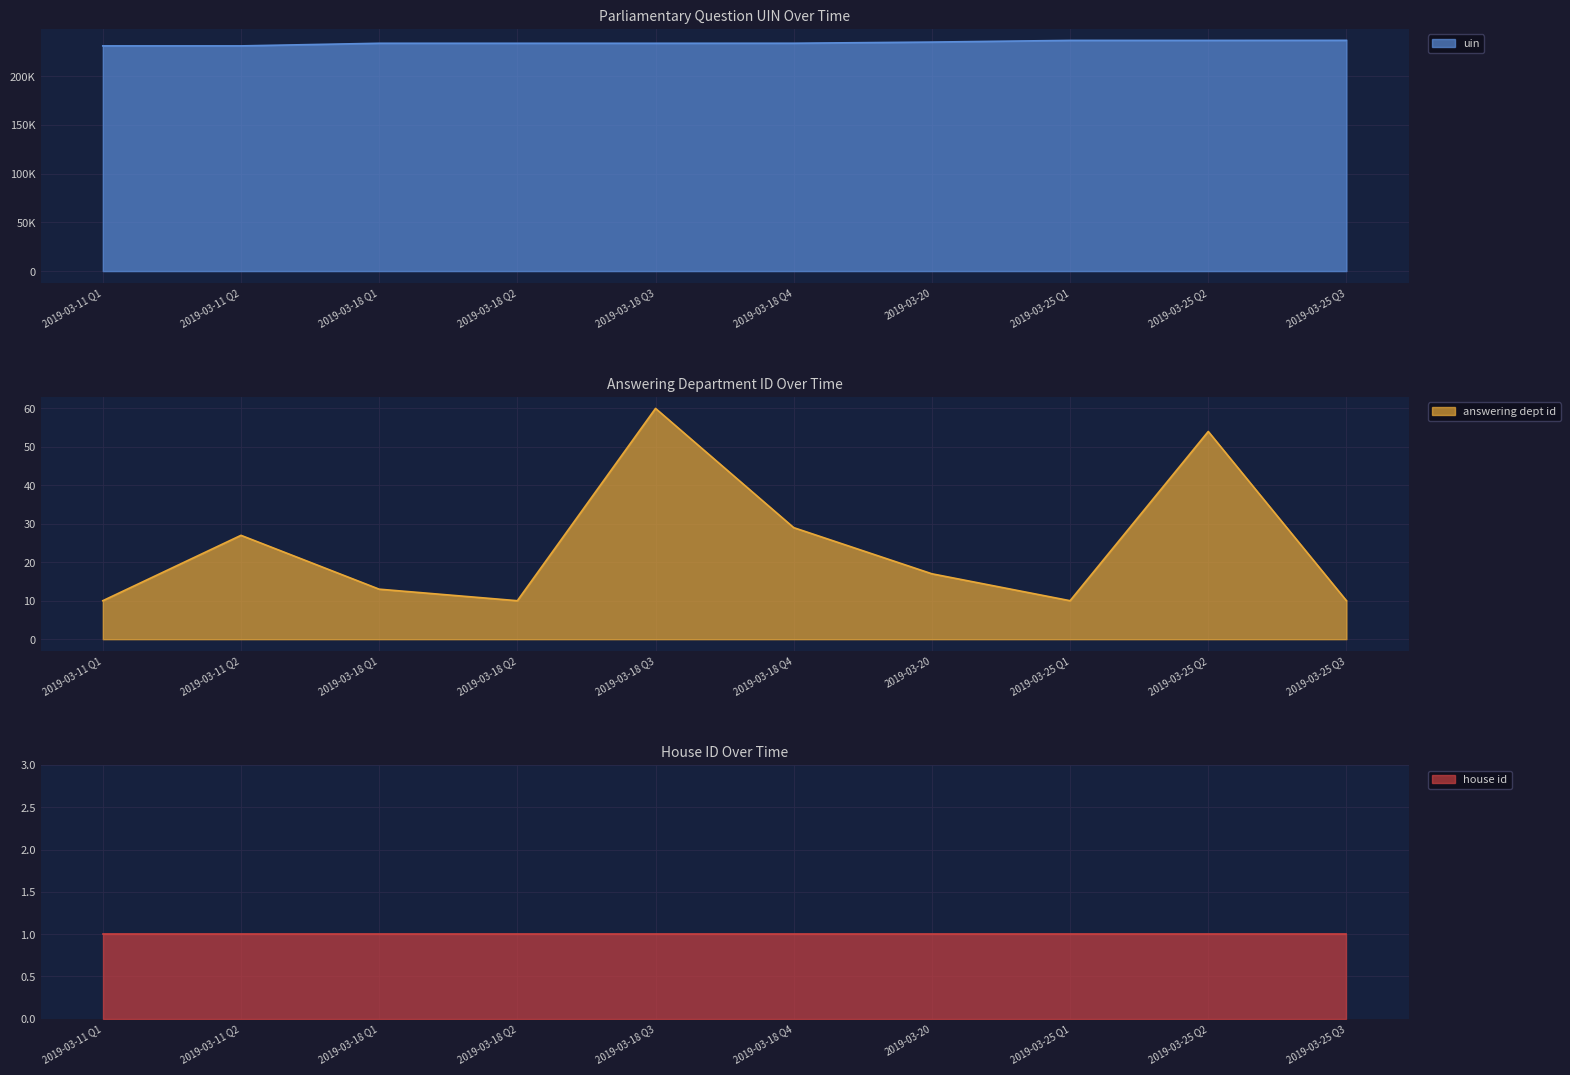

The value of answering dept id at 2019-03-25 Q1 is 15. True or false?

False